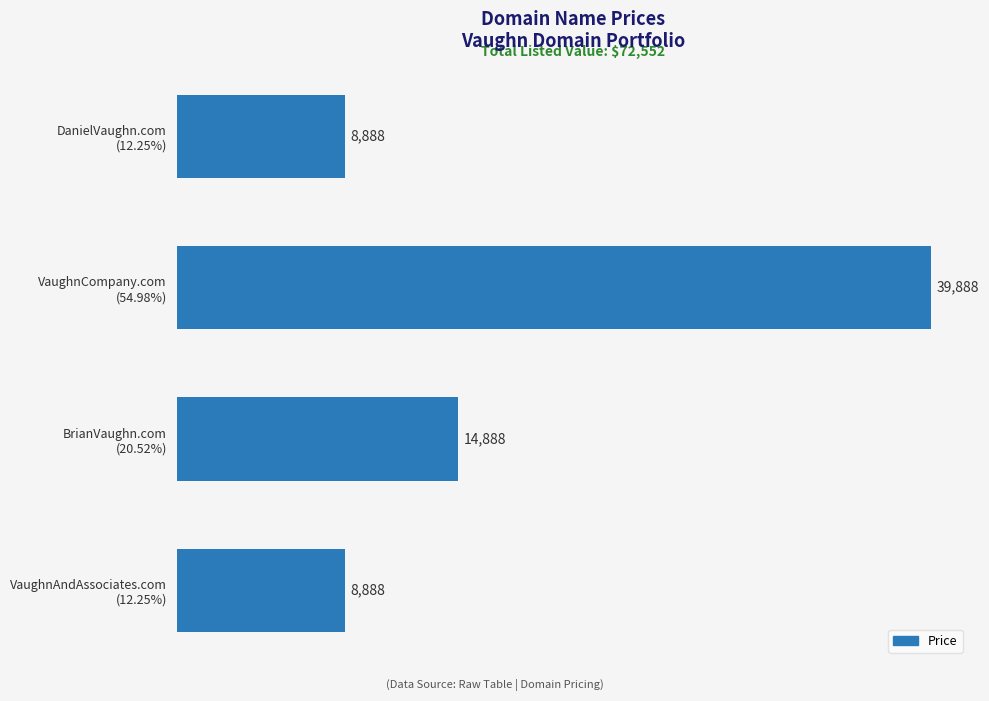

At which category does the chart reach its peak across all series?

VaughnCompany.com
(54.98%)